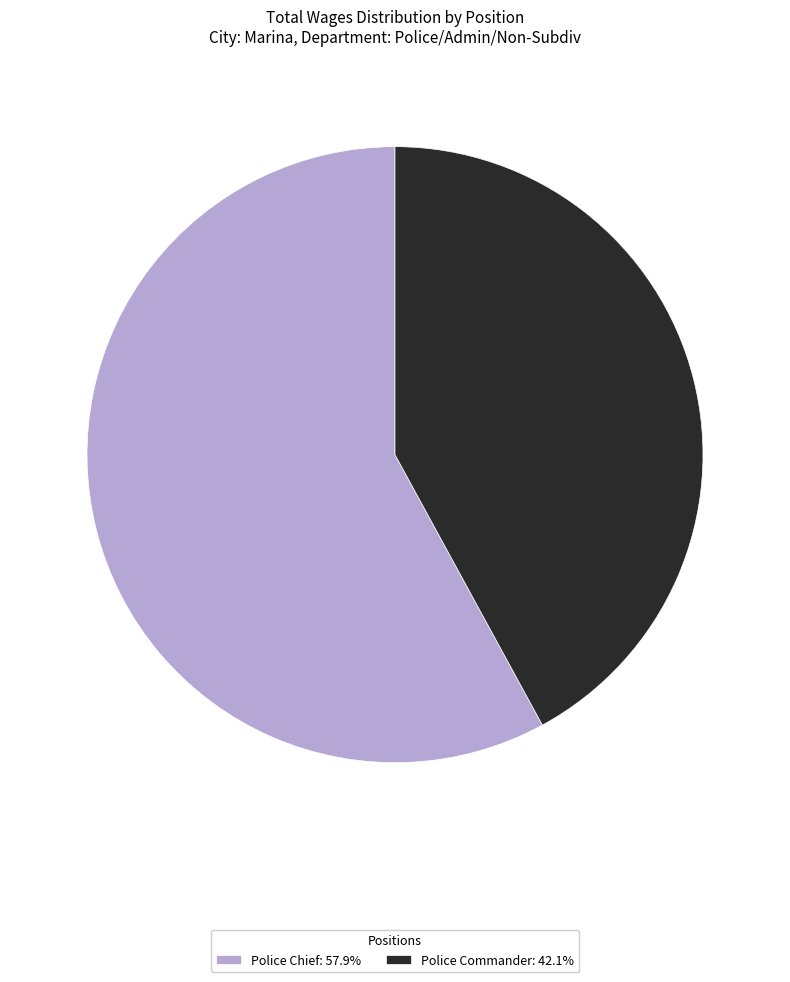

Combined, do Police Chief and Police Commander account for over 50%?

Yes